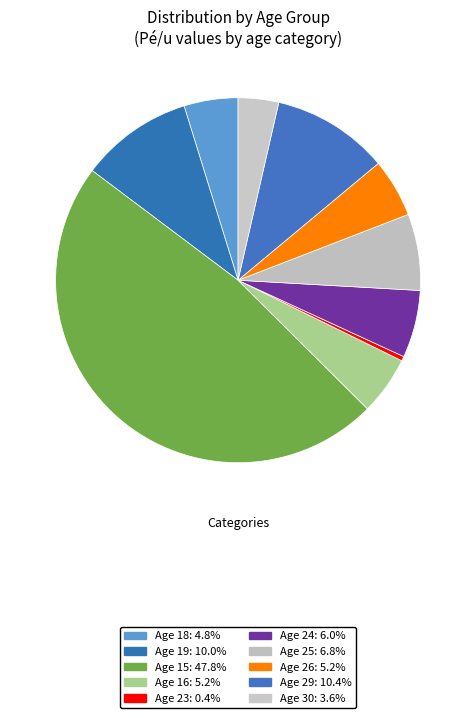

How many segments does this pie chart have?

10